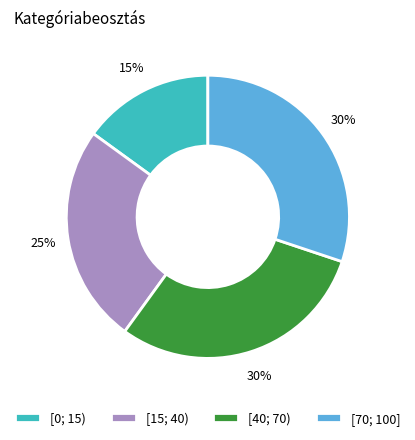

The [70; 100] slice represents 35% of the pie. True or false?

False